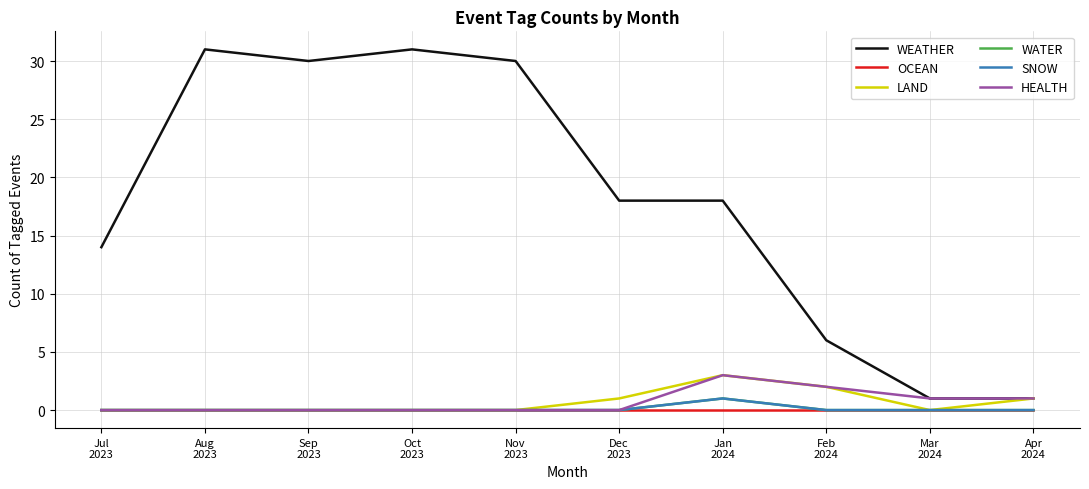

Between Nov
2023 and Jan
2024, which is larger?

Nov
2023